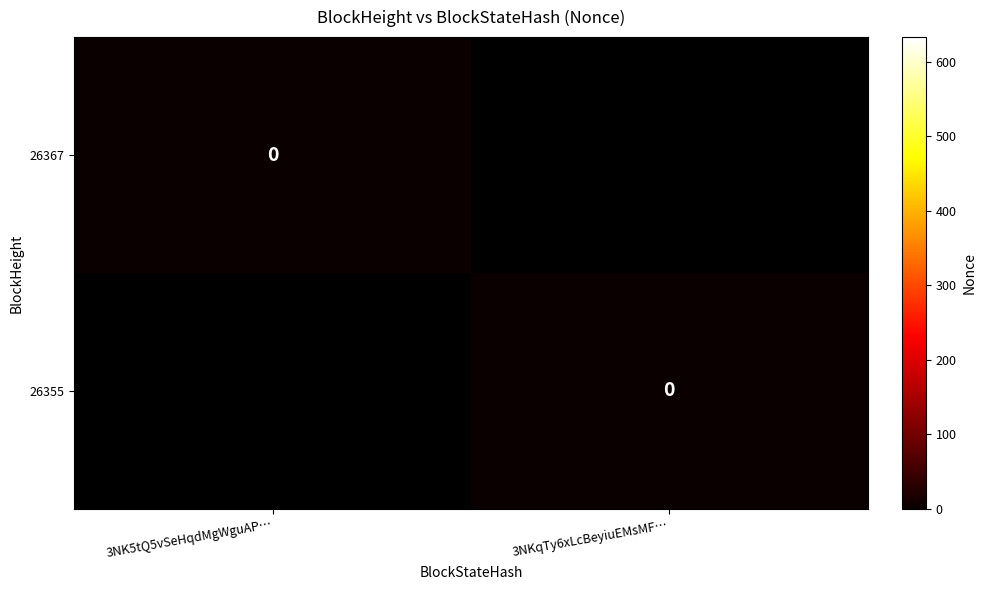

Where is 26355 nearest to the value 316?

1